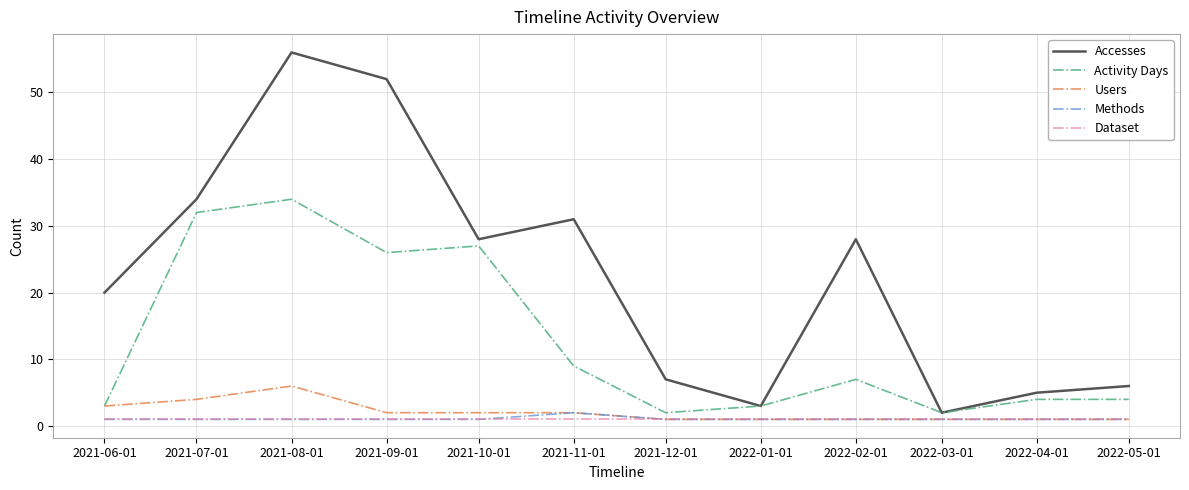

At which label does Activity Days reach its peak?

2021-08-01